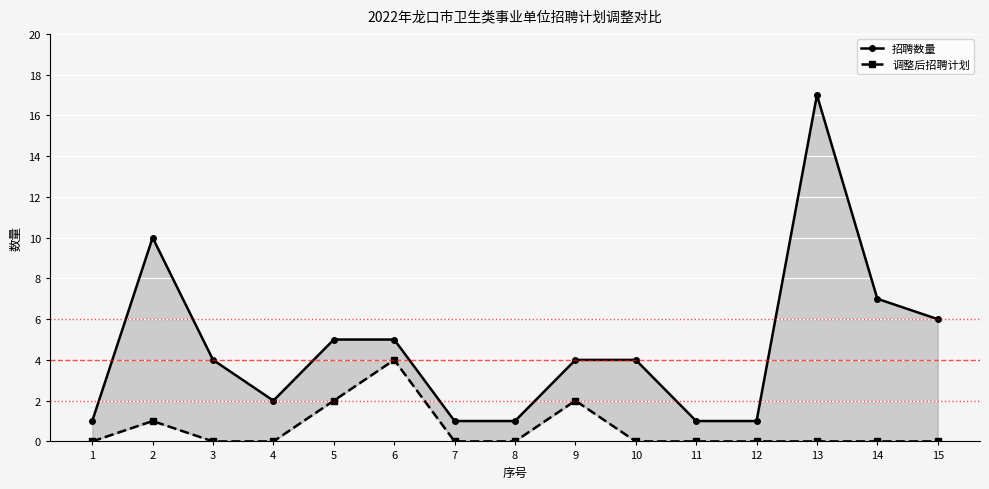

At how many categories does at least one series exceed 6?

3